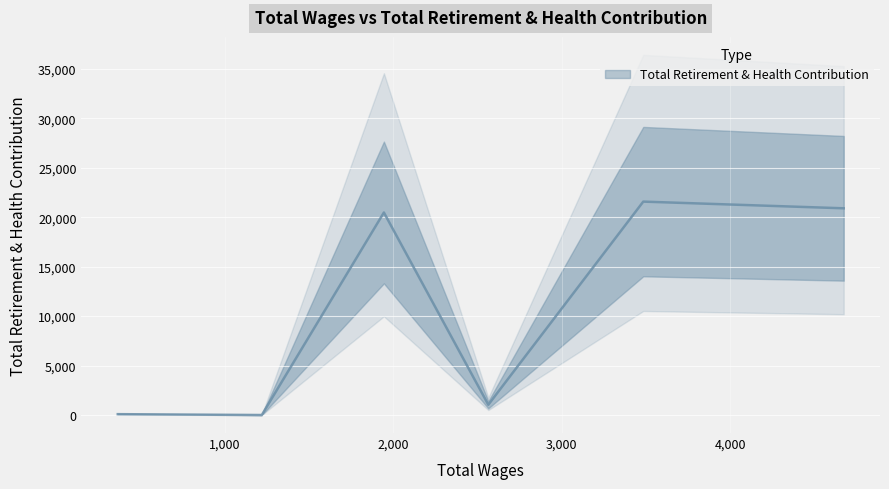

How many points are higher than both their immediate neighbors (excluding endpoints)?

2